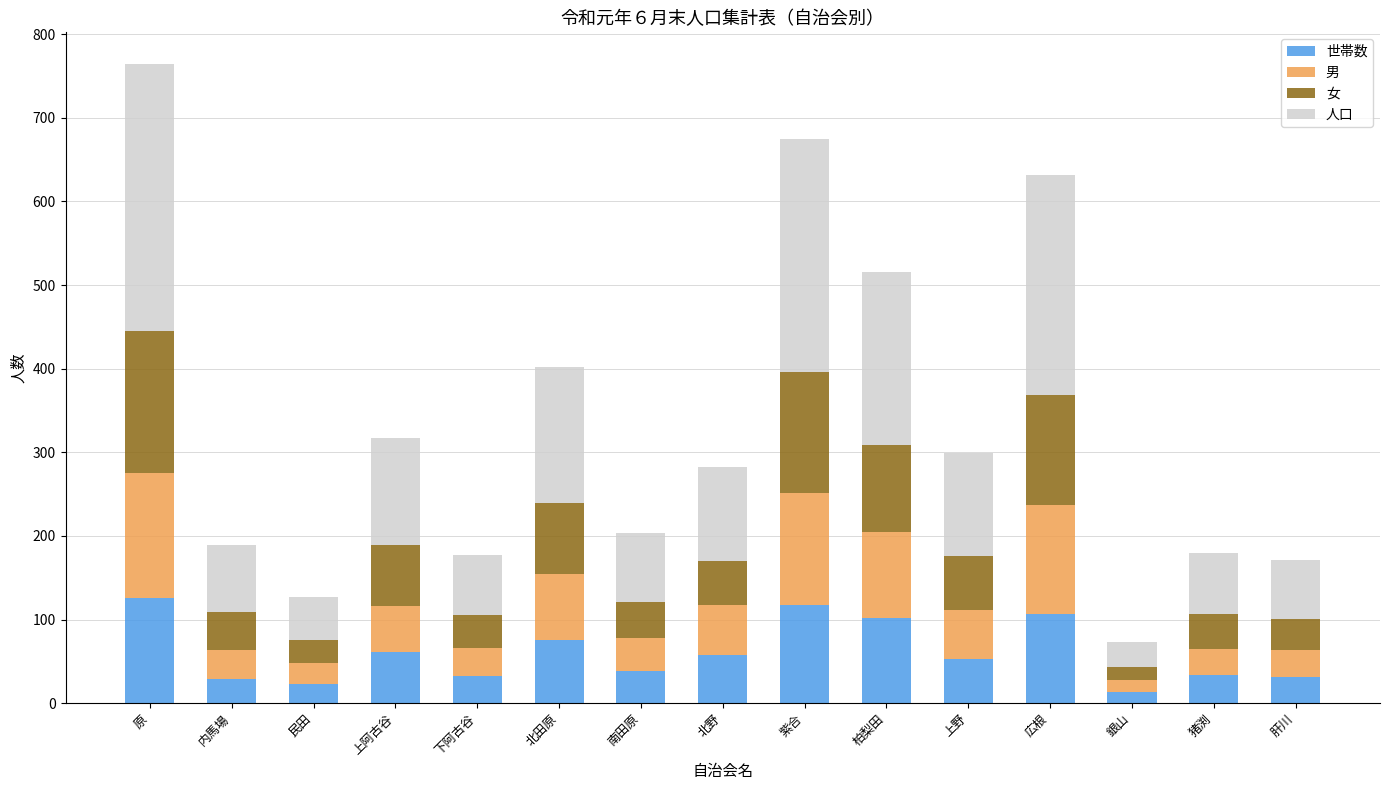

What is the total value across all series at 内馬場?

189